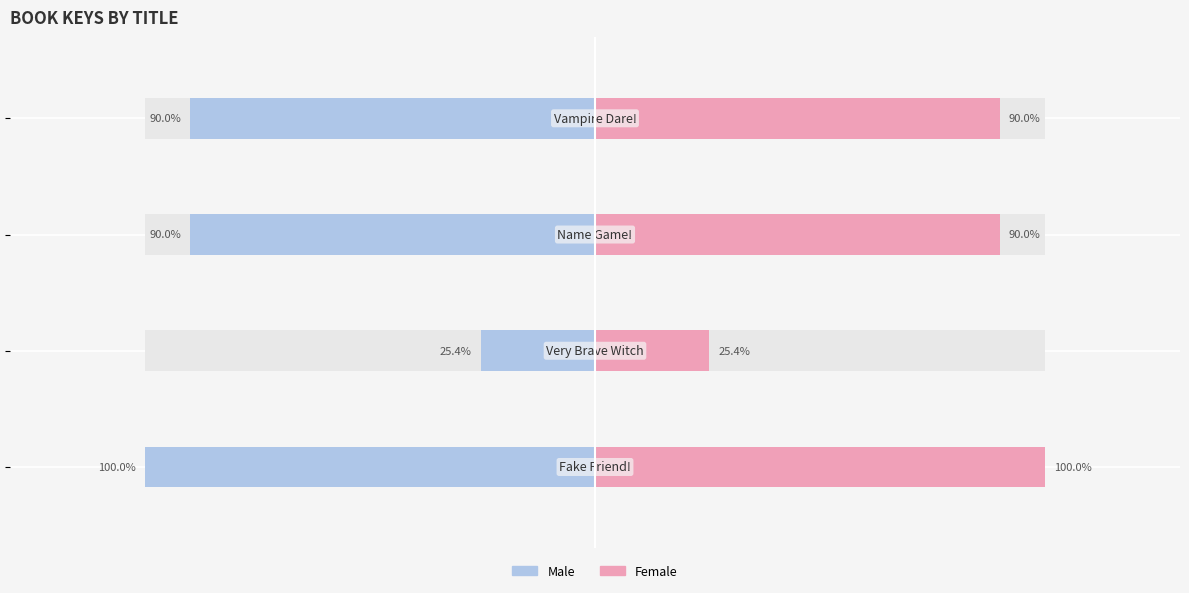

How many data points does each series have?

4